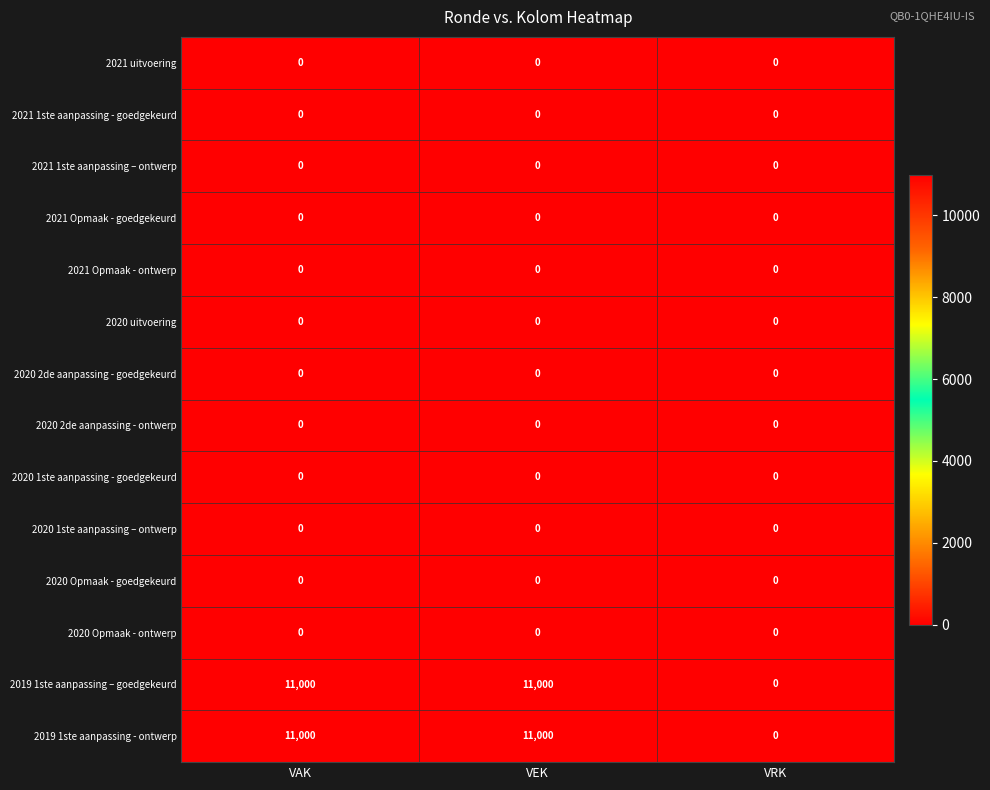

What is the total value across all series at VEK?

22000